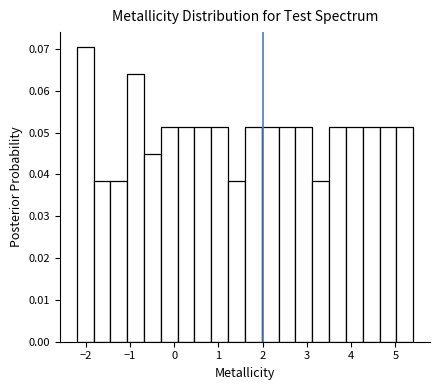

Around what value on the x-axis is the tallest bar? Give the approximate position of its centre, as read against the axis.

-2.0